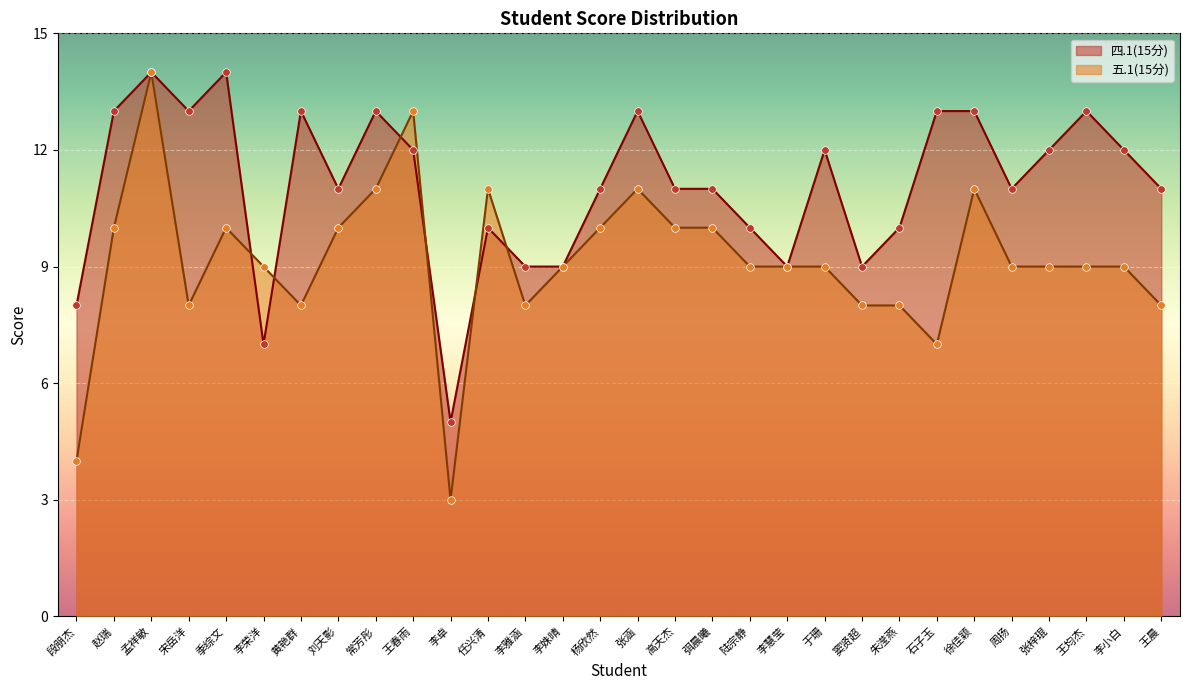

Which series reaches the maximum Y coordinate?

四.1(15分)